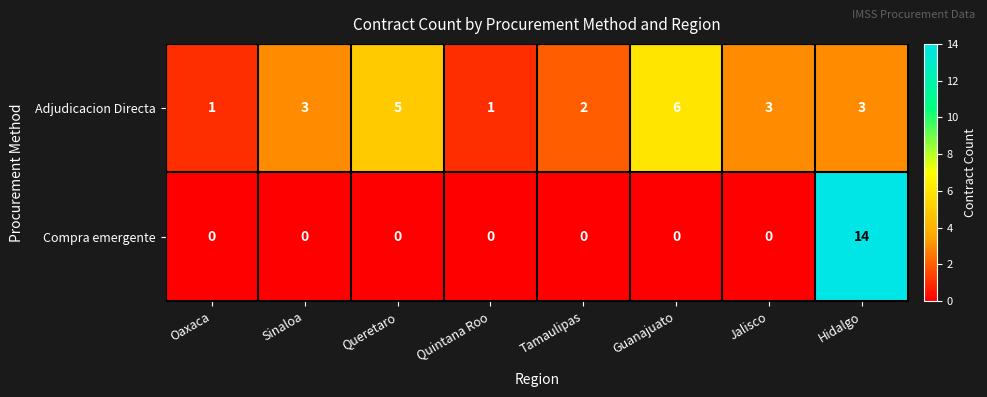

What is the spread (max minus min) of values at Hidalgo?

11